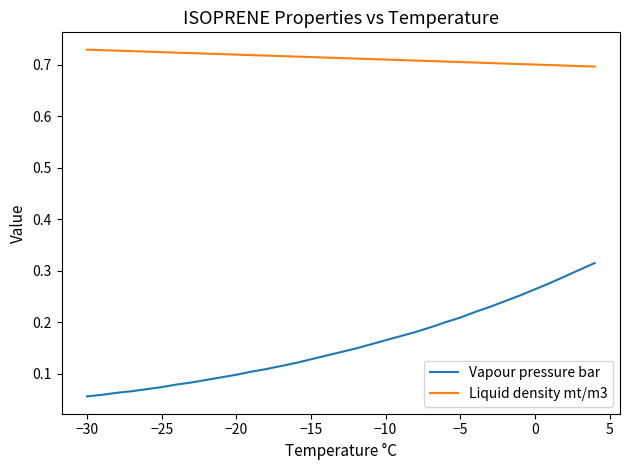

List the series in order of their overall mean, lowest first.

Vapour pressure bar, Liquid density mt/m3